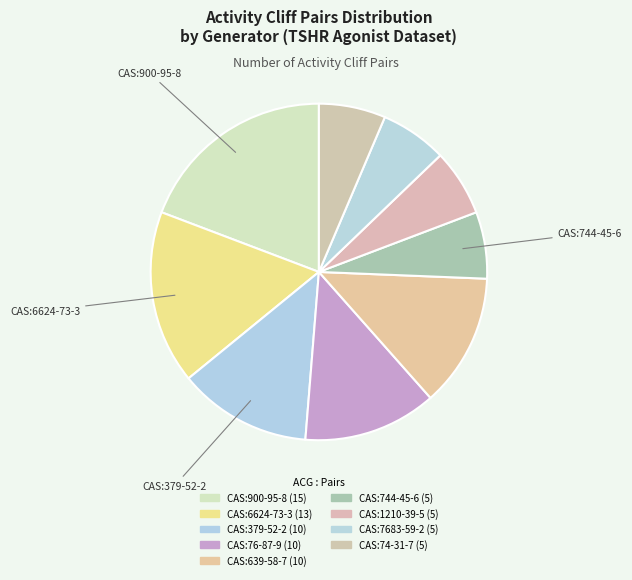

Count the number of slices in the pie.

9